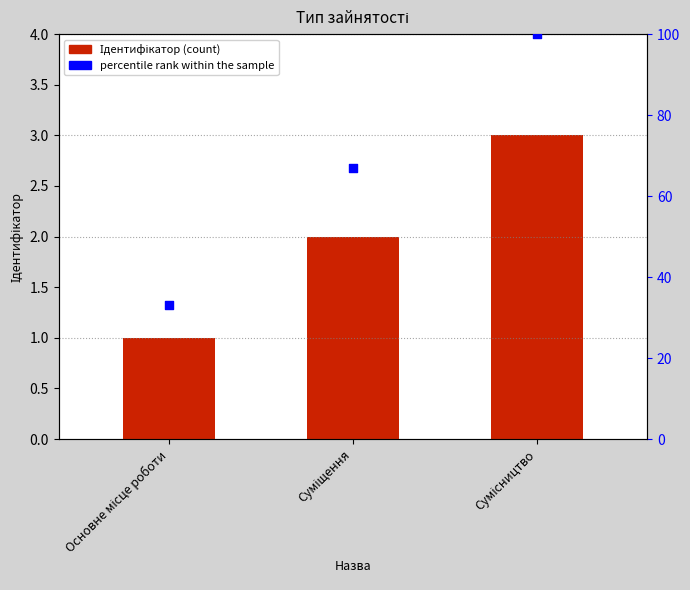

At which category is the sum across all series the highest?

Сумісництво